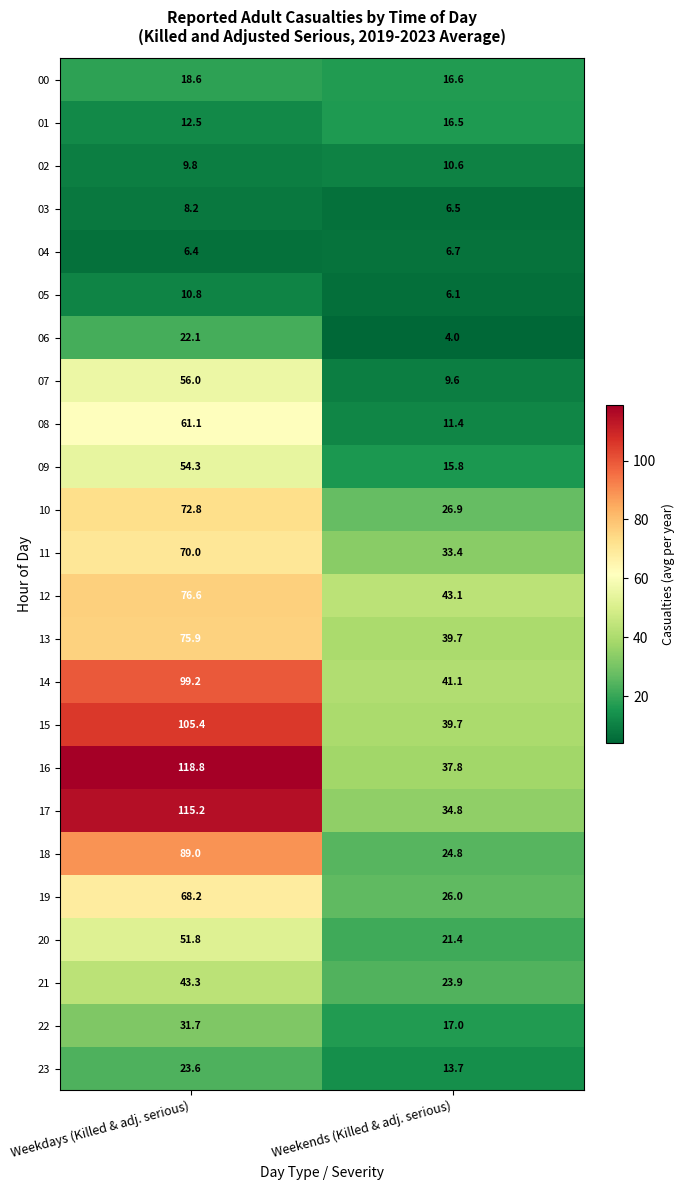

Count the number of categories in the chart.

2